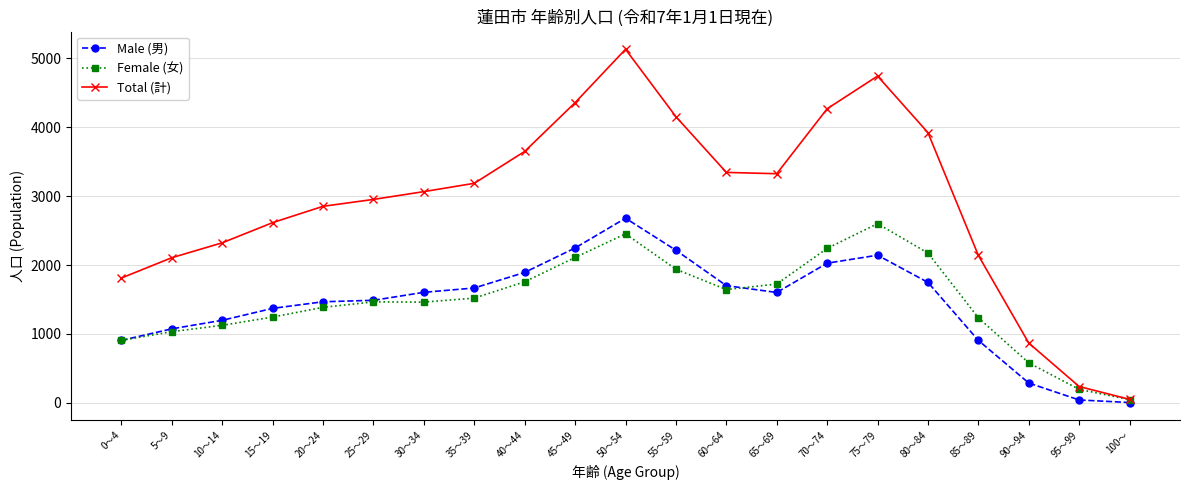

What is the label of the 7th point from the right?

70～74